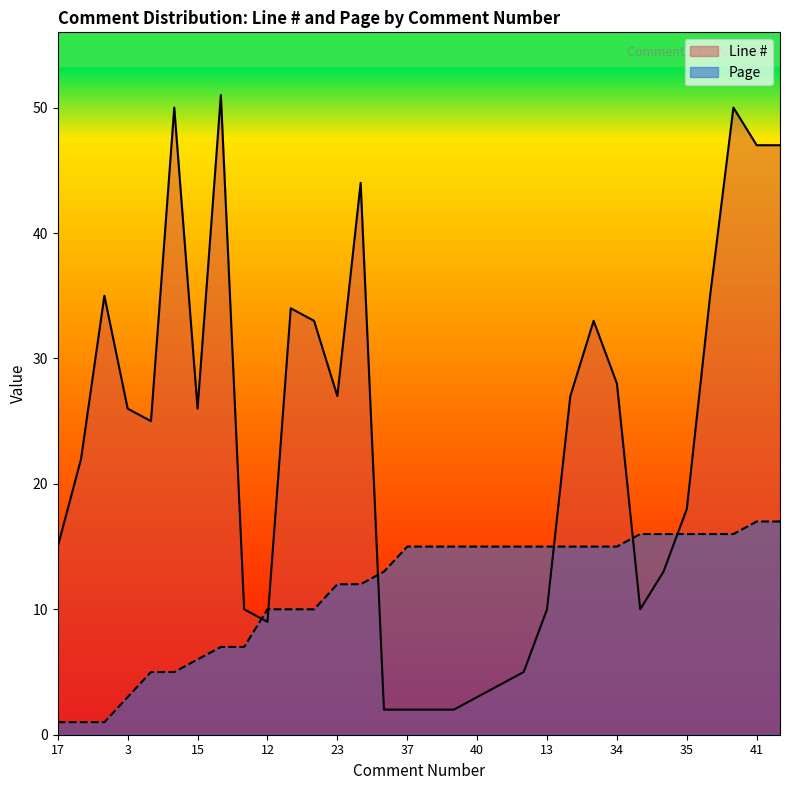

What is the difference between the maximum and second lowest values in the Page series?

16